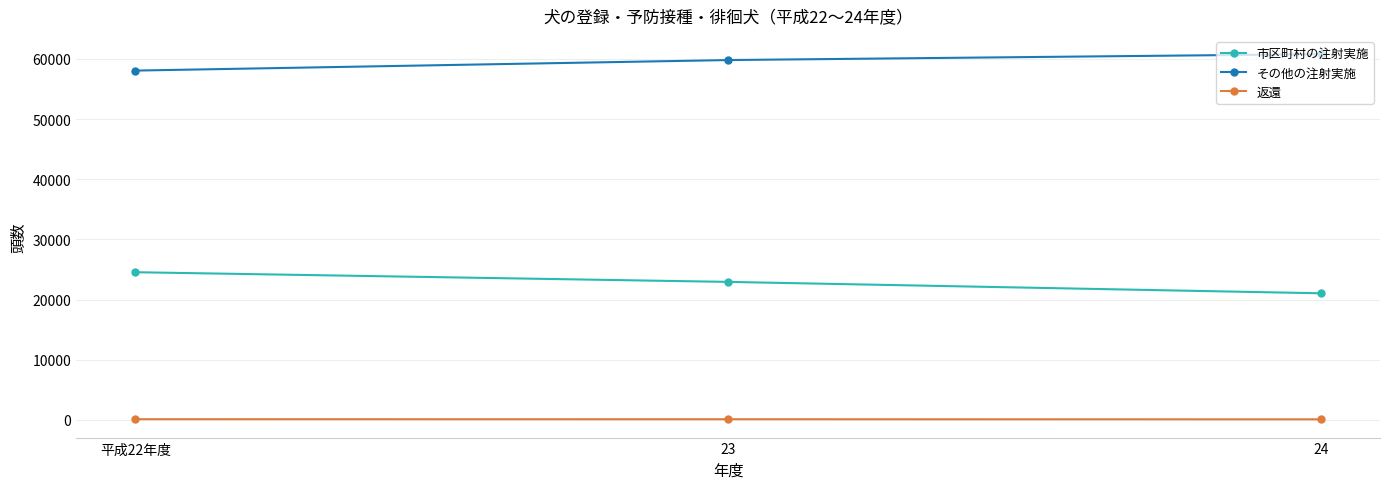

What position from the left is 23?

2